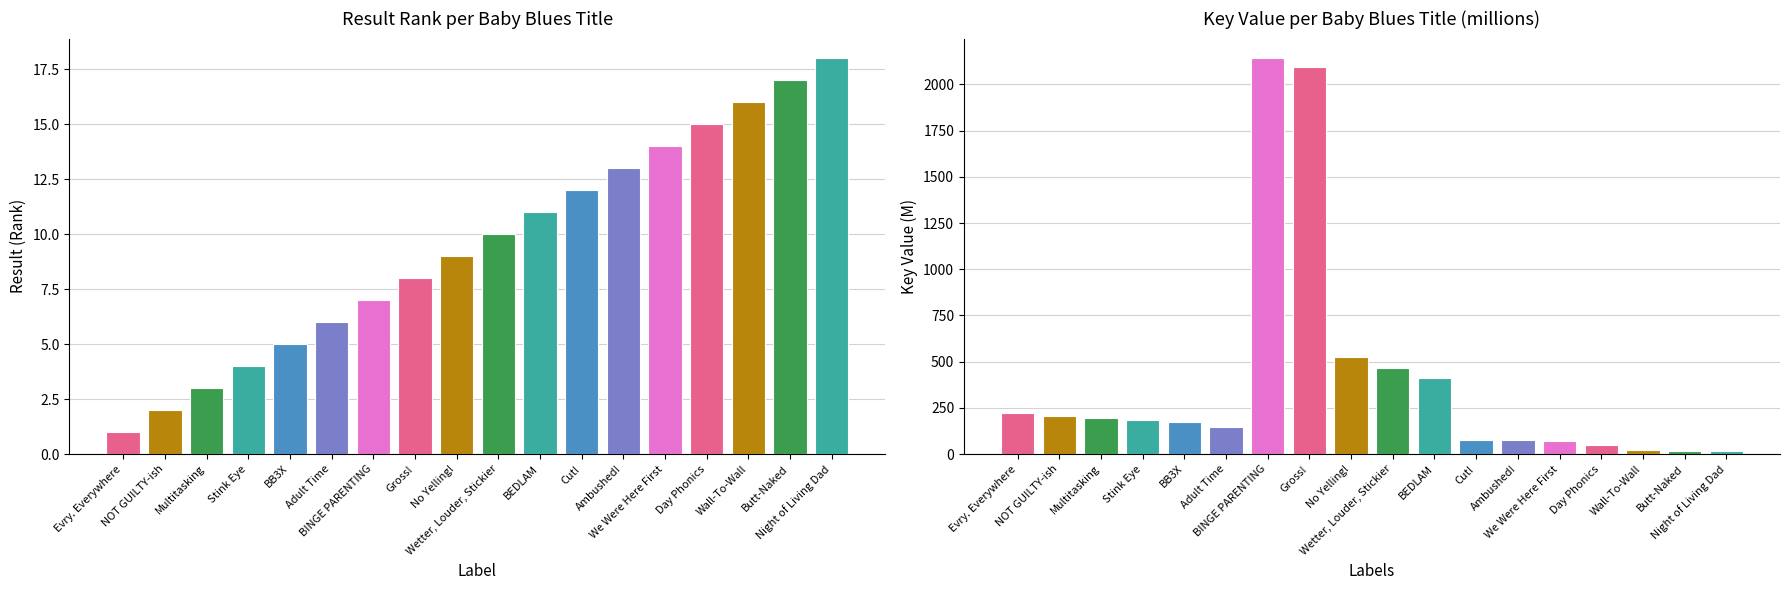

Is it true that Key (millions) equals 184.2 at Stink Eye?

True